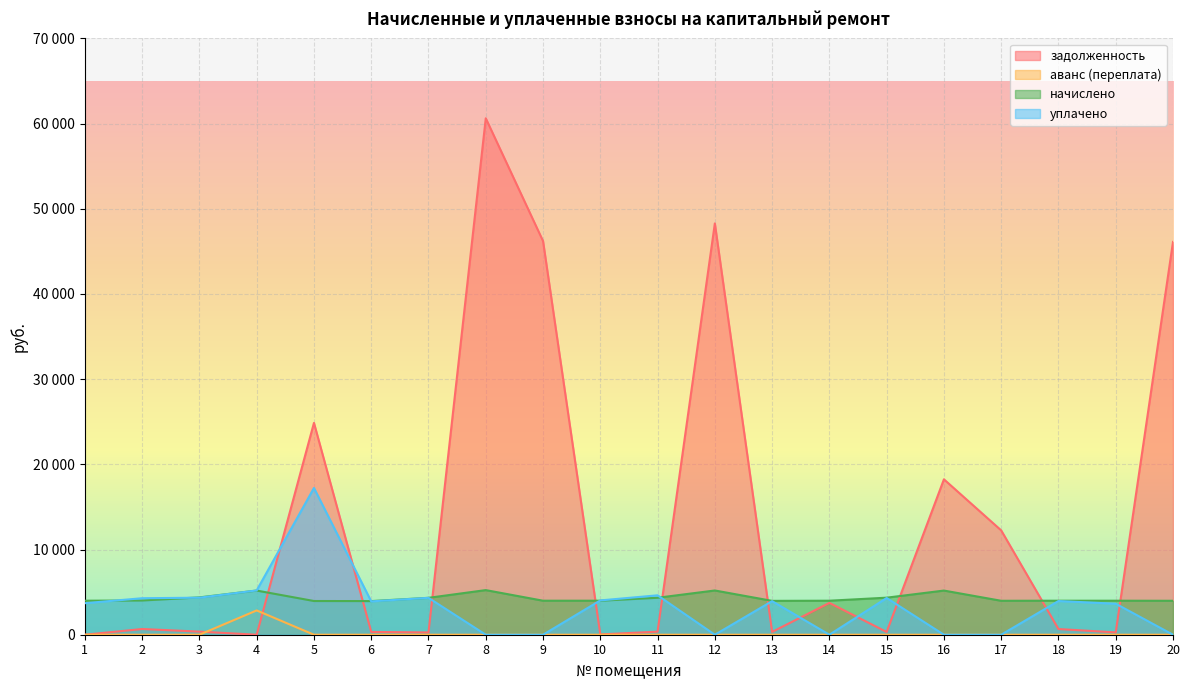

Which series ends up on top after the final intersection of начислено and уплачено?

начислено